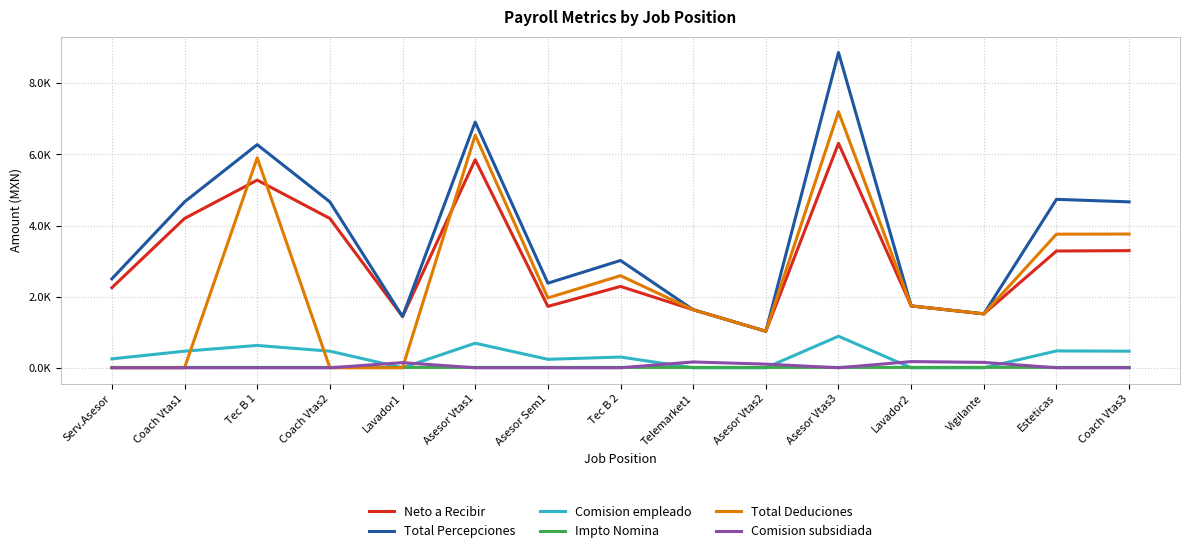

Between Serv.Asesor and Esteticas, which series saw the biggest shift?

Total Deduciones